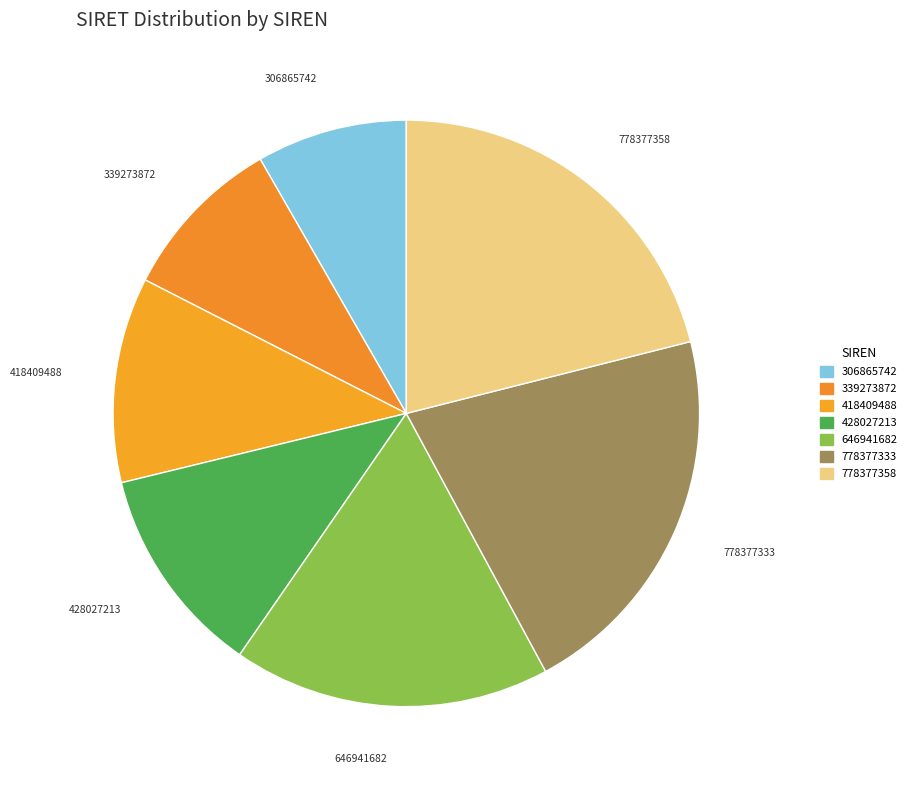

Which has a higher value, 306865742 or 418409488?

418409488